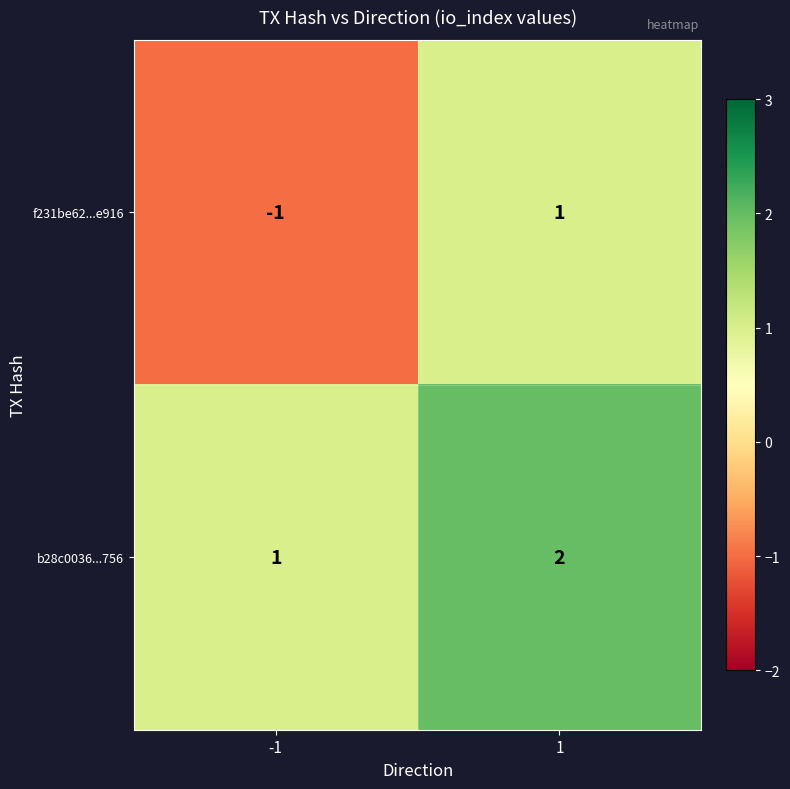

What is the total value across all series at 1?

3